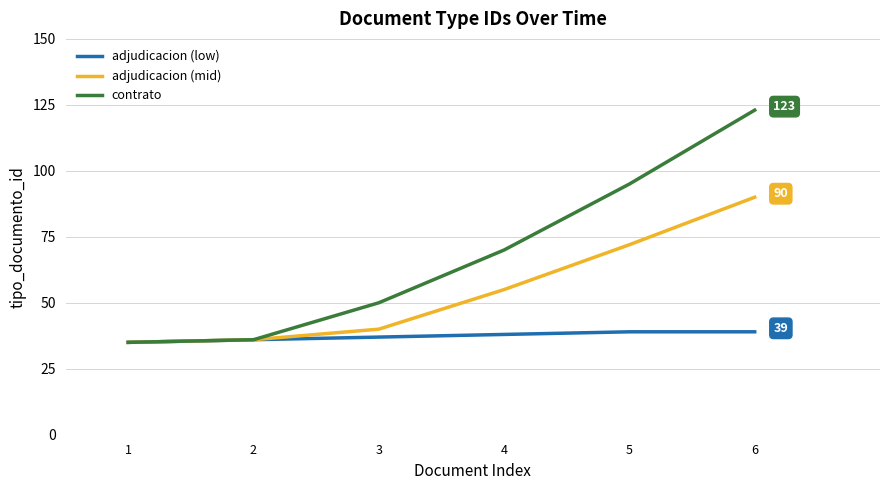

Reading left to right, list all the values displayed in this chart.

adjudicacion (low): 1=35	2=36	3=37	4=38	5=39	6=39
adjudicacion (mid): 1=35	2=36	3=40	4=55	5=72	6=90
contrato: 1=35	2=36	3=50	4=70	5=95	6=123